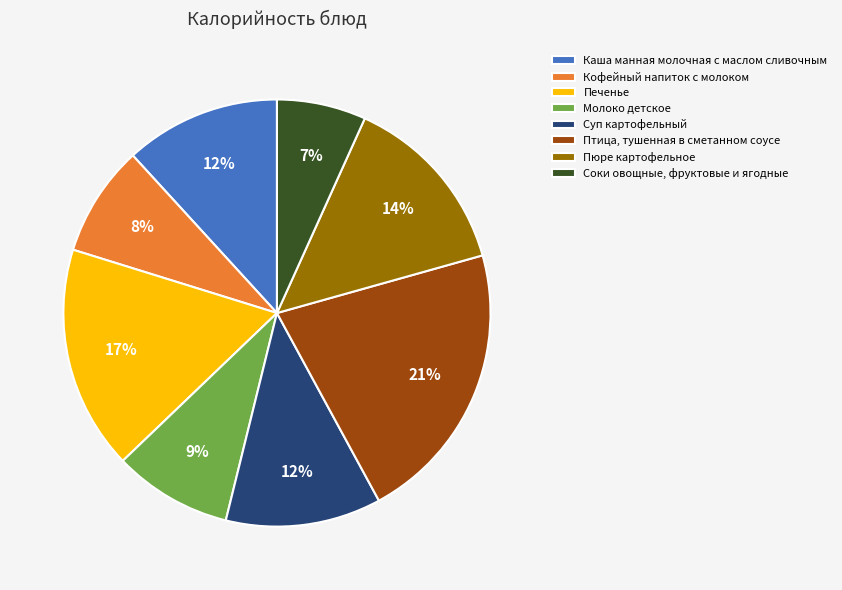

Is the sum of Пюре картофельное and Соки овощные, фруктовые и ягодные greater than half?

No